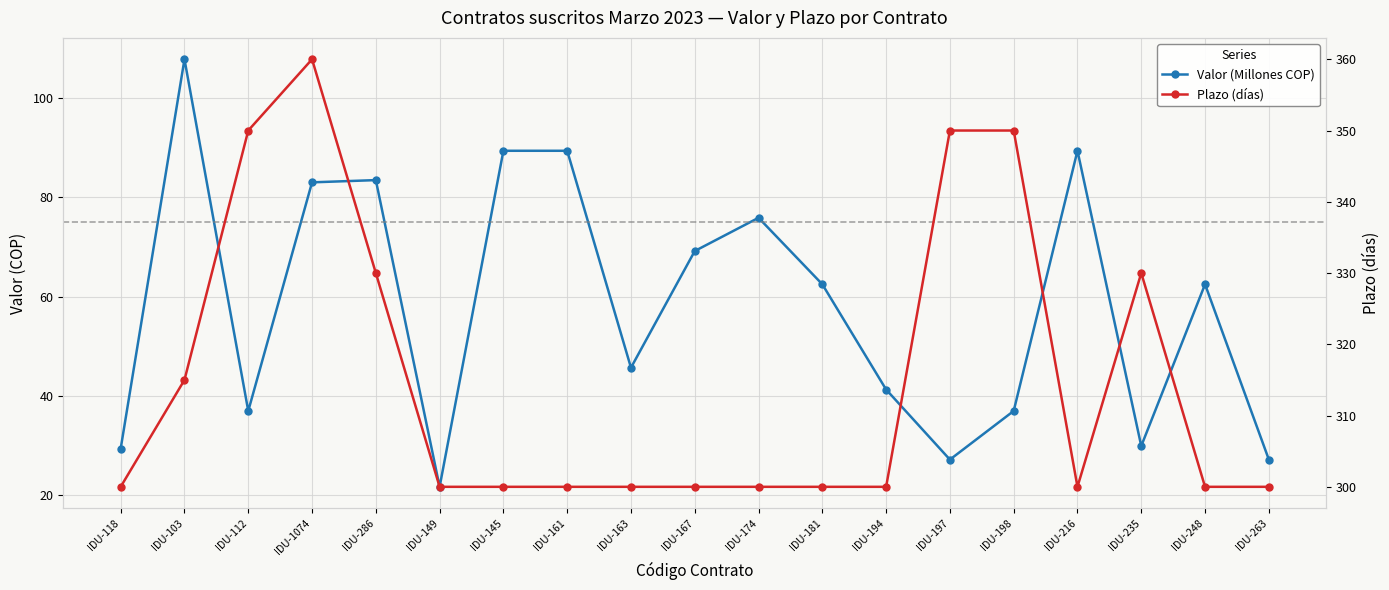

At which label does Plazo (días) reach its peak?

IDU-1074